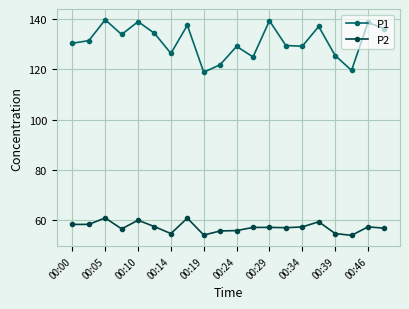

Rank the series by their maximum value, from highest to lowest.

P1, P2